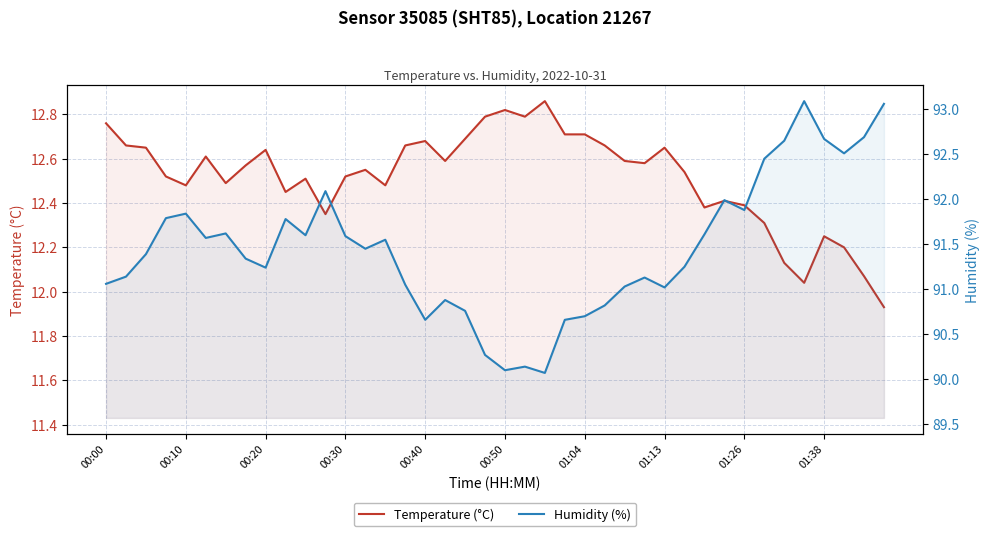

What is the value of the Temperature (°C) point at the 39th from the left?

12.1